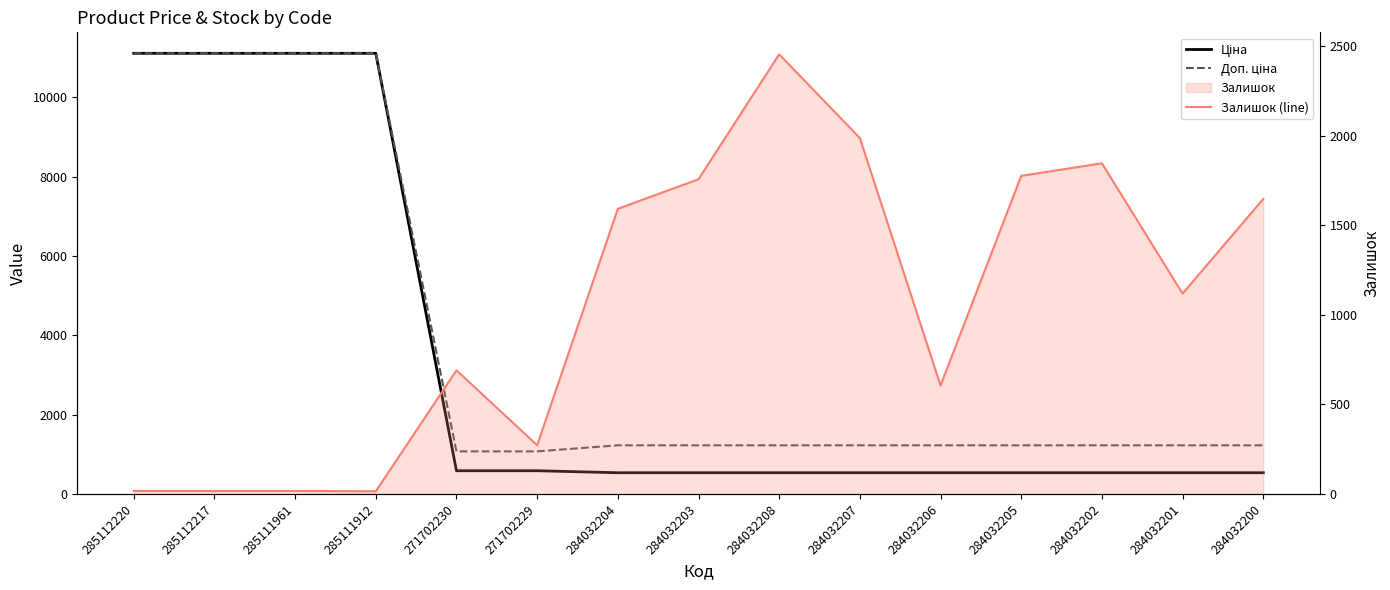

Is this an area chart (filled region under the line)?

No